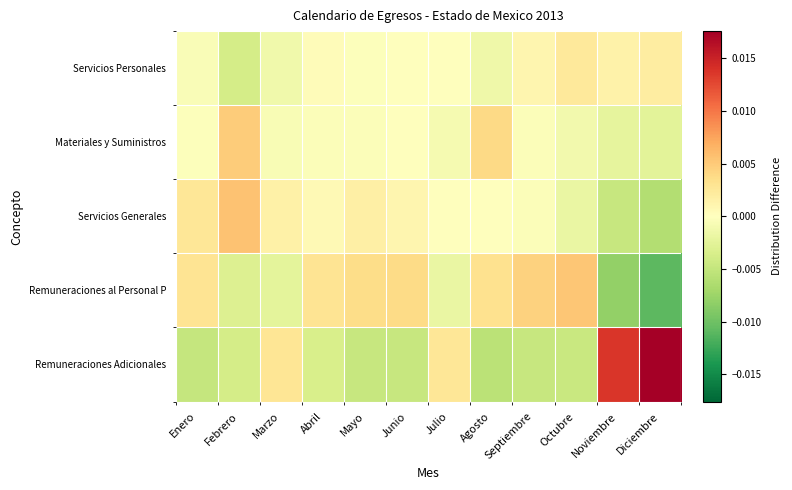

Which label corresponds to the largest value in the chart?

Diciembre